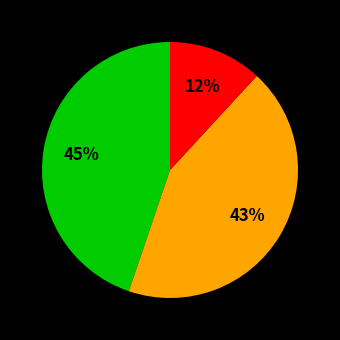

To the nearest percent, what is the difference between the largest and smallest slice percentages?

33%